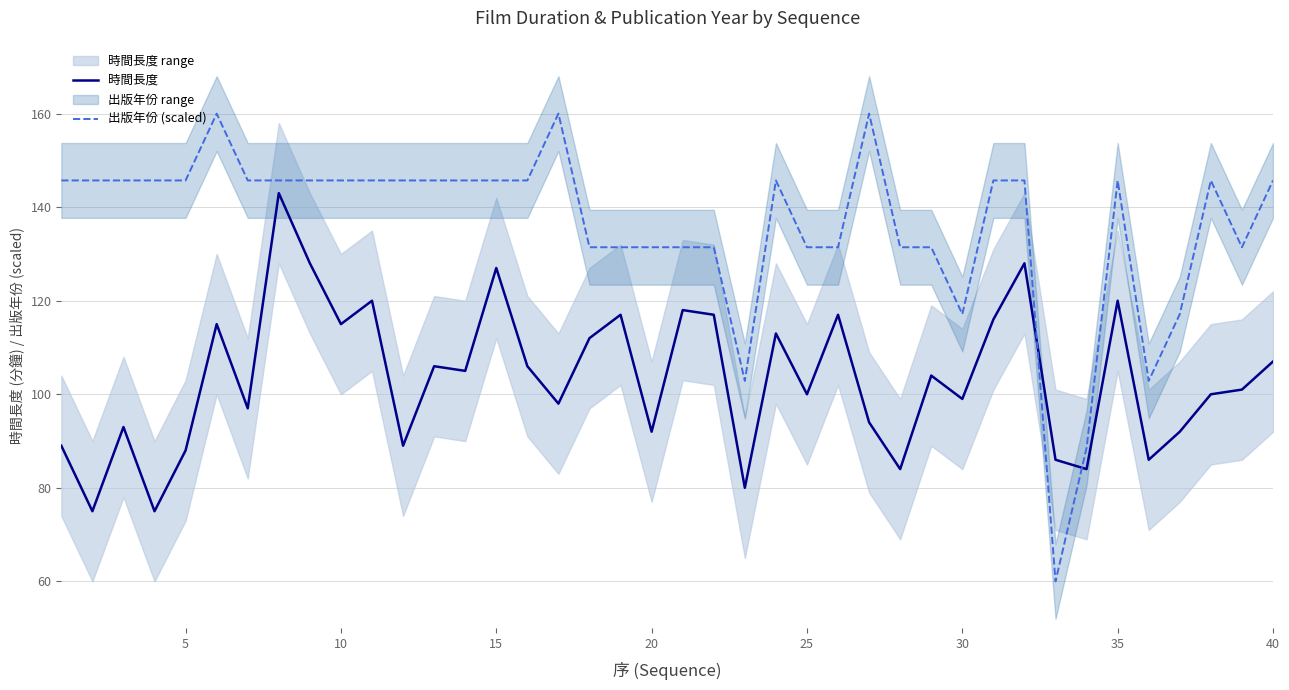

Which series ends up on top after the final intersection of 時間長度 and 出版年份 (scaled)?

出版年份 (scaled)